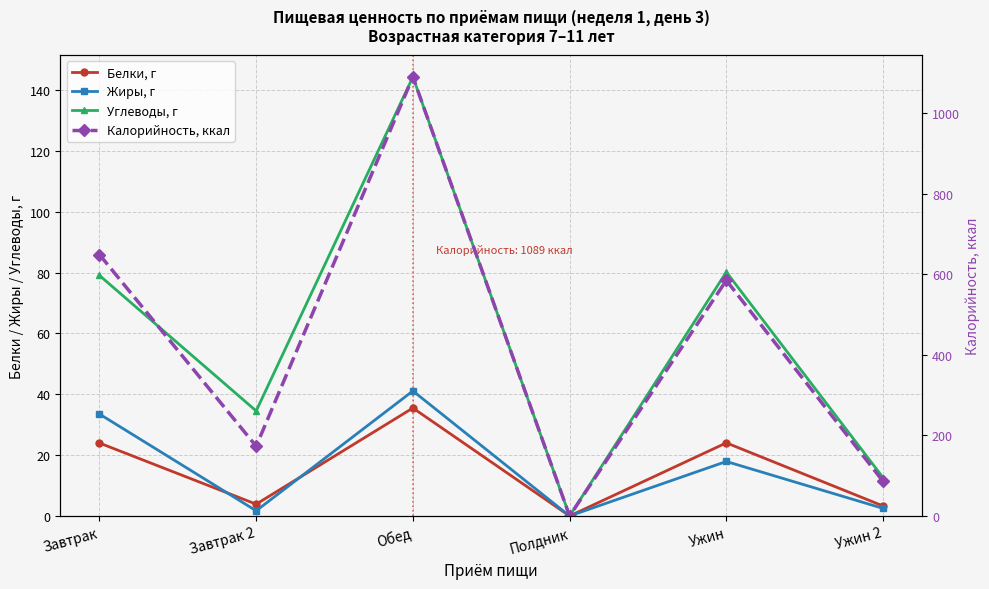

True or false: Калорийность, ккал and Жиры, г cross at least once.

False